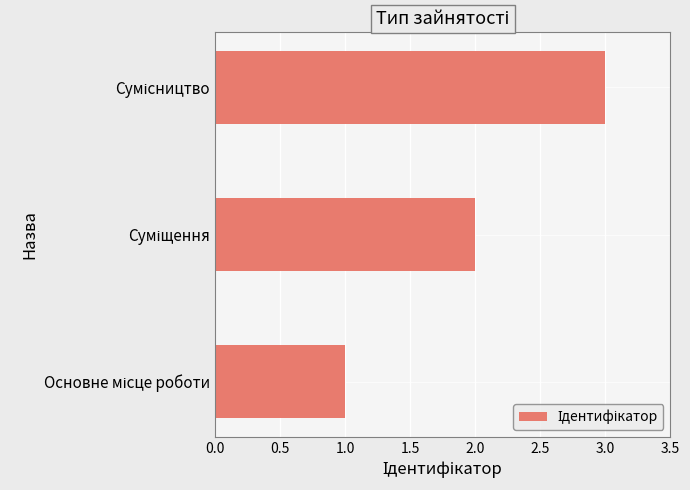

What is the greatest value displayed?

3